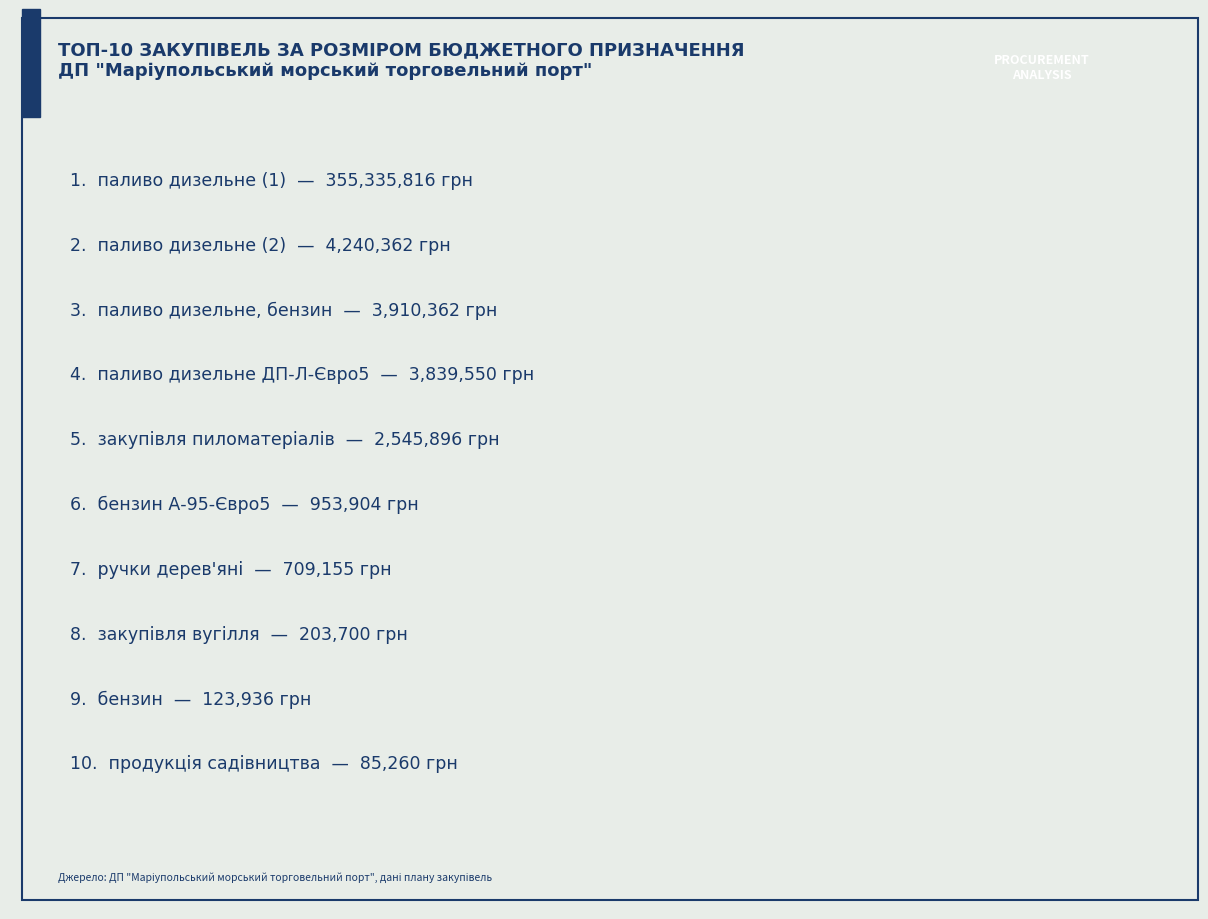

How many data points are above 2545896?

4